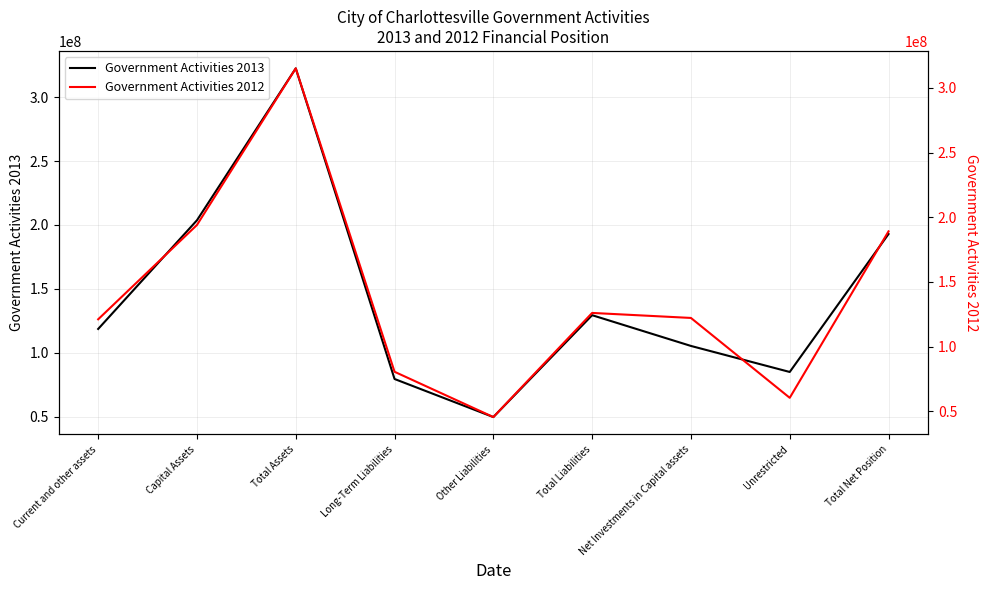

True or false: Government Activities 2012 has a value of 176229719 at Total Liabilities.

False